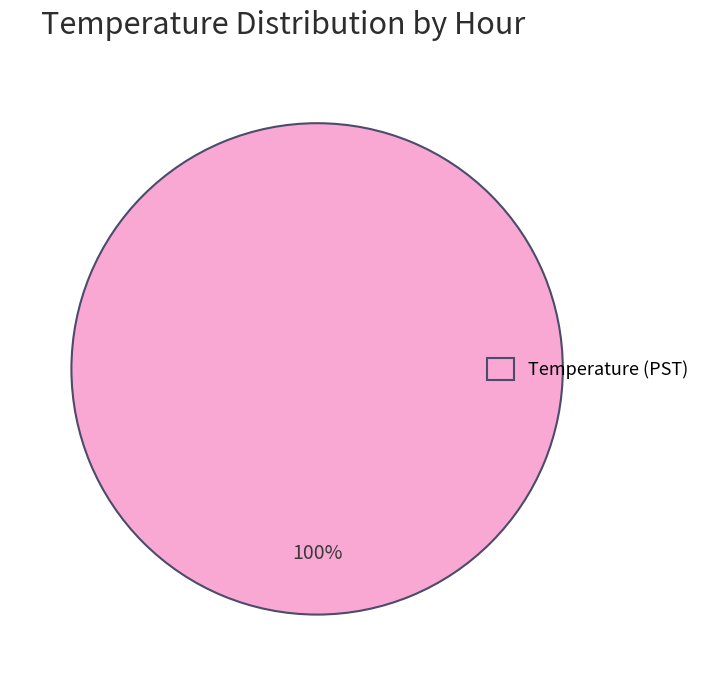

Is there a majority slice in this chart?

Yes